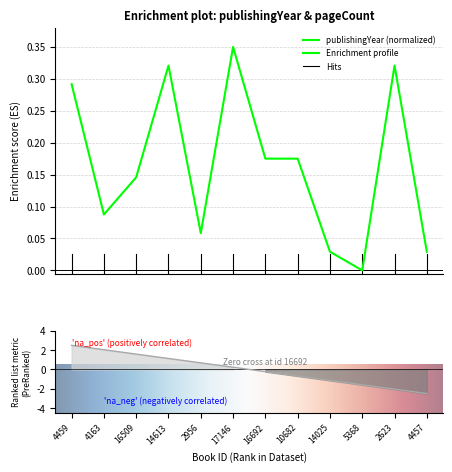

Where is the first local minimum?

4163